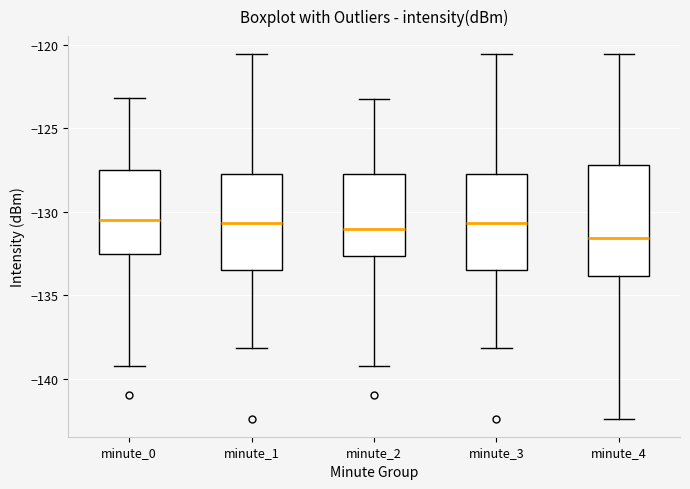

Where does the median line of the box for minute_2 sit on the y-axis? The values are not printed on the chart, so give them approximately, as read against the axis.

-131.0